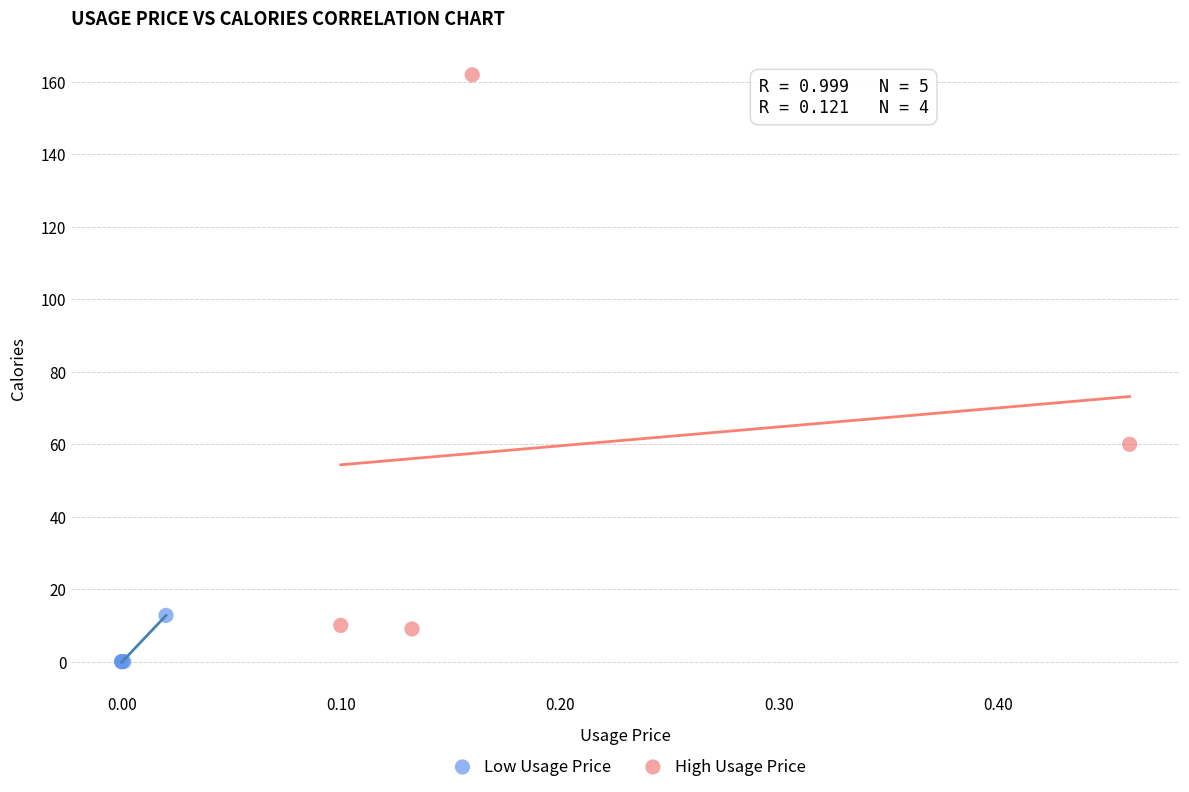

Which series contains the lowest Y value?

Low Usage Price